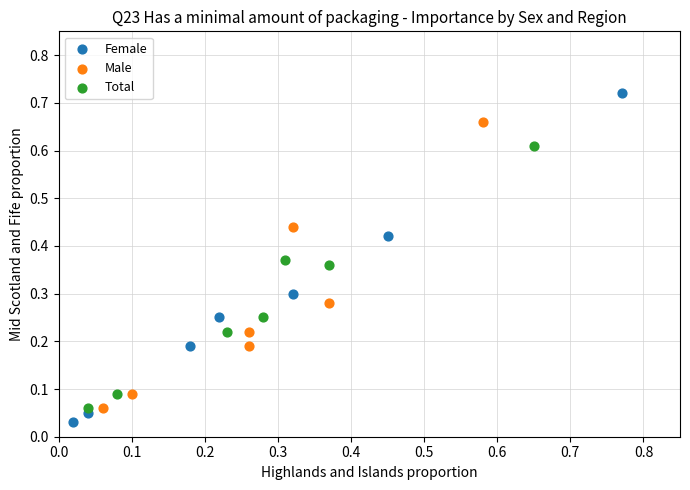

Which series has the widest spread of Y values?

Female